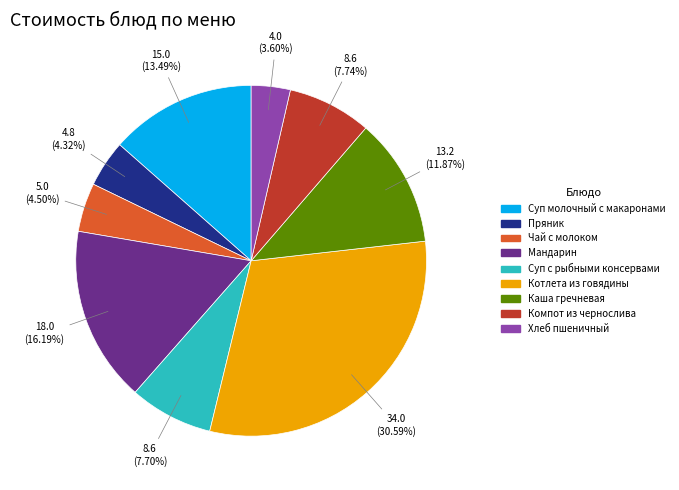

To the nearest percent, what is the combined percentage of Суп молочный с макаронами and Котлета из говядины?

44%